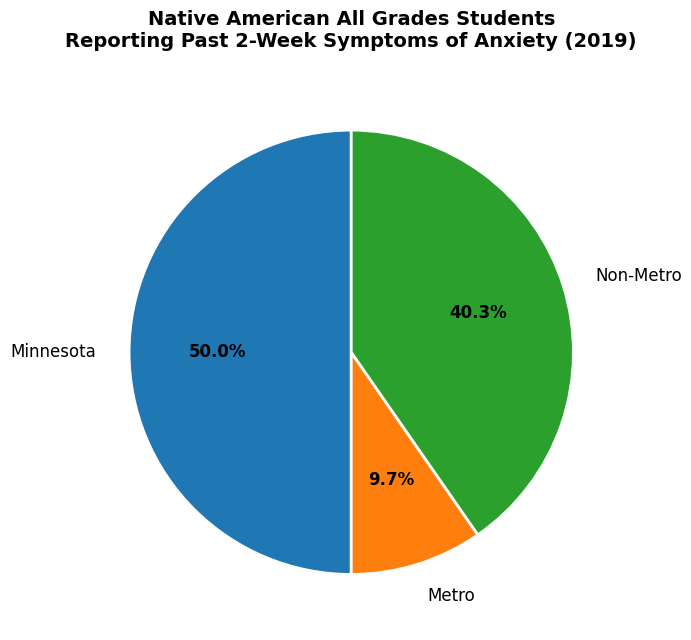

How many slices are in this pie chart?

3